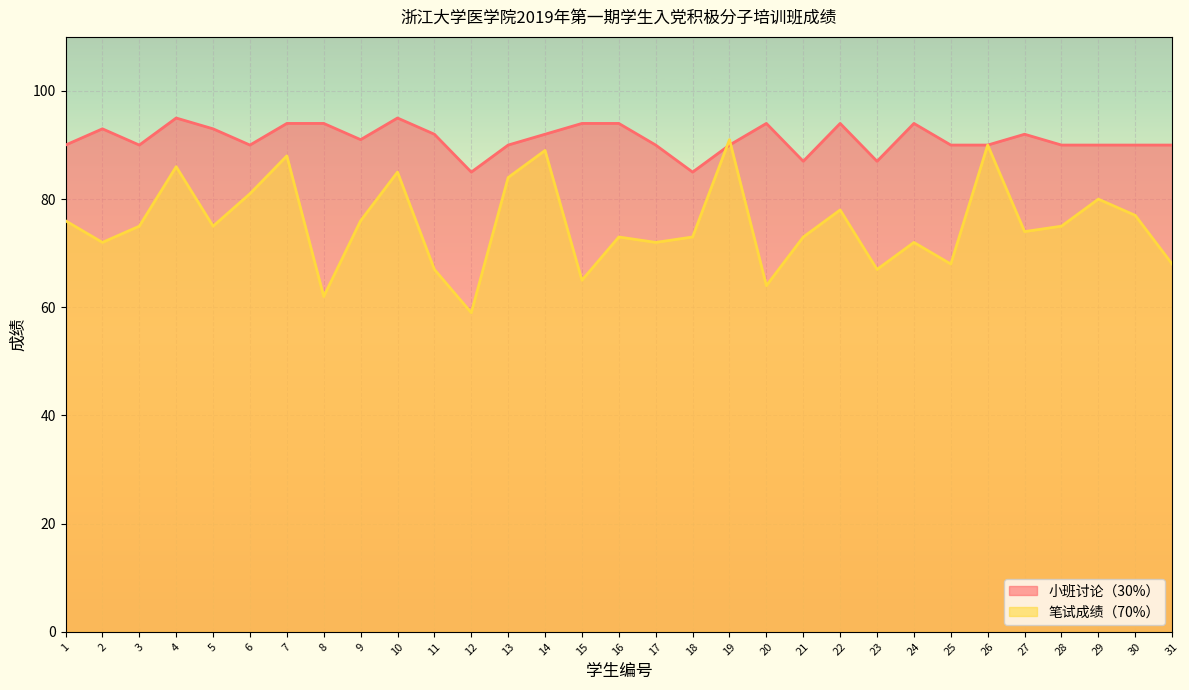

Which series has the largest total across all categories?

小班讨论（30%）